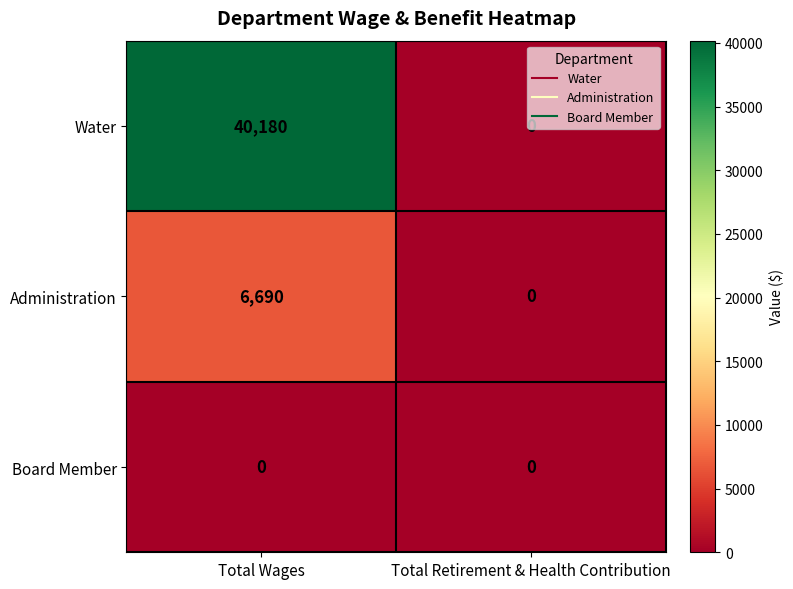

At which category is the sum across all series the highest?

Total Wages